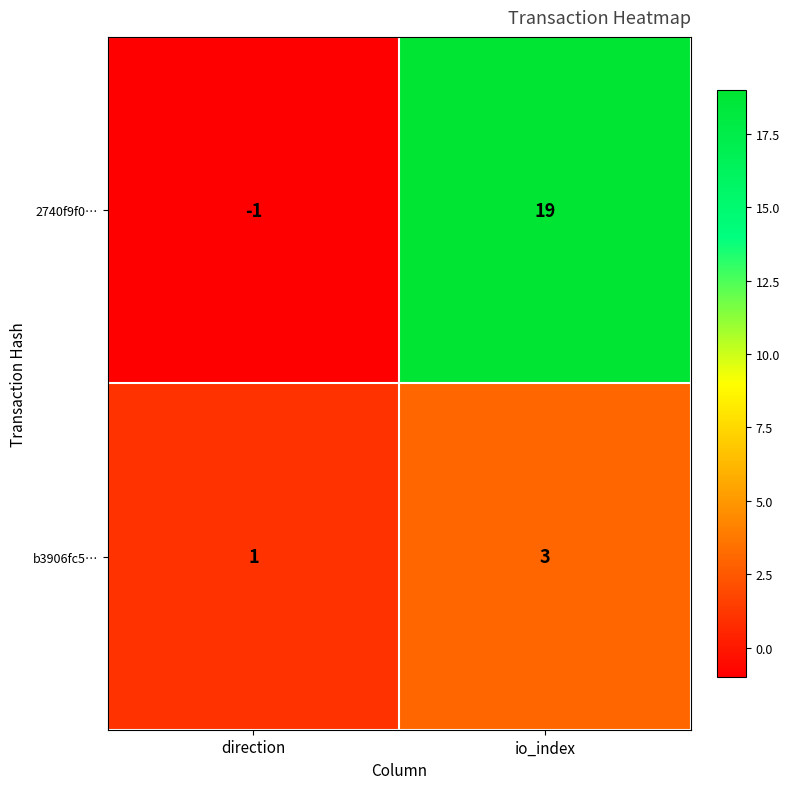

Reading left to right, extract all data points from this chart.

2740f9f0…: direction=-1	io_index=19
b3906fc5…: direction=1	io_index=3